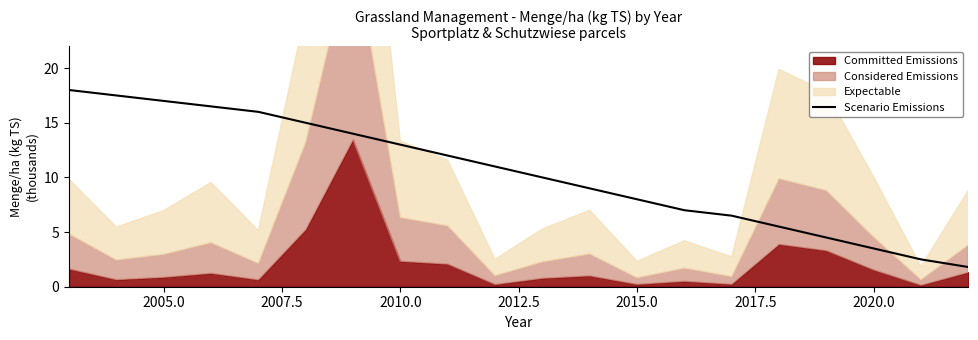

Is it true that Scenario Emissions equals 13.0 at 2010.0?

True